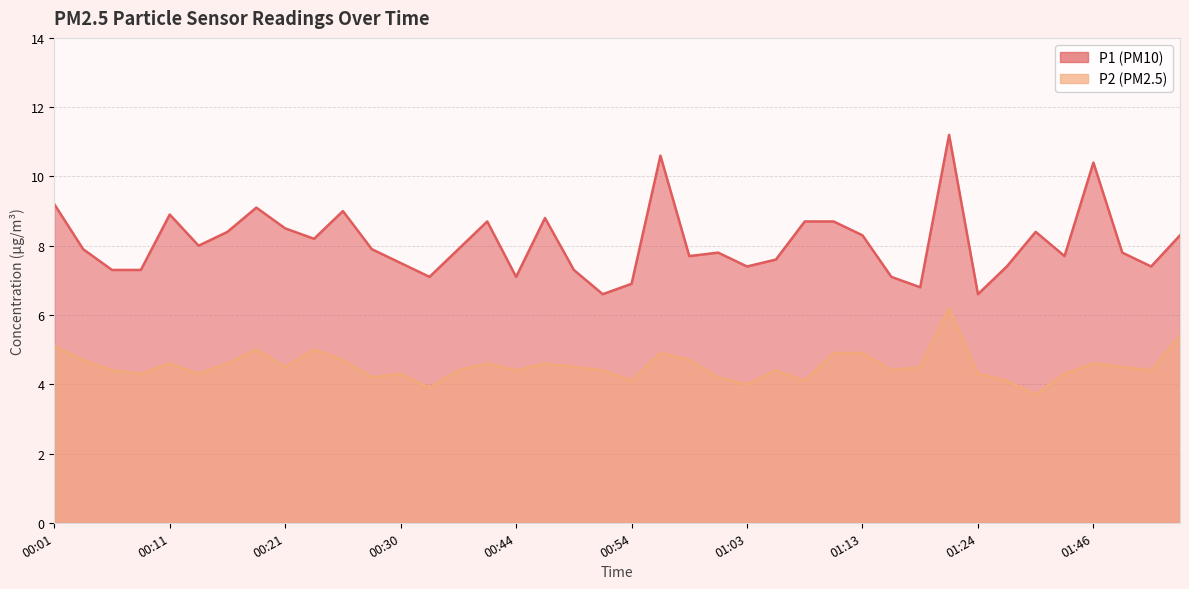

Reading left to right, list all the values displayed in this chart.

P1: 9.2	7.9	7.3	7.3	8.9	8.0	8.4	9.1	8.5	8.2	9.0	7.9	7.5	7.1	7.9	8.7	7.1	8.8	7.3	6.6	6.9	10.6	7.7	7.8	7.4	7.6	8.7	8.7	8.3	7.1	6.8	11.2	6.6	7.4	8.4	7.7	10.4	7.8	7.4	8.3
P2: 5.1	4.7	4.4	4.3	4.6	4.3	4.6	5.0	4.5	5.0	4.7	4.2	4.3	3.9	4.4	4.6	4.4	4.6	4.5	4.4	4.1	4.9	4.7	4.2	4.0	4.4	4.1	4.9	4.9	4.4	4.5	6.2	4.3	4.1	3.7	4.3	4.6	4.5	4.4	5.4